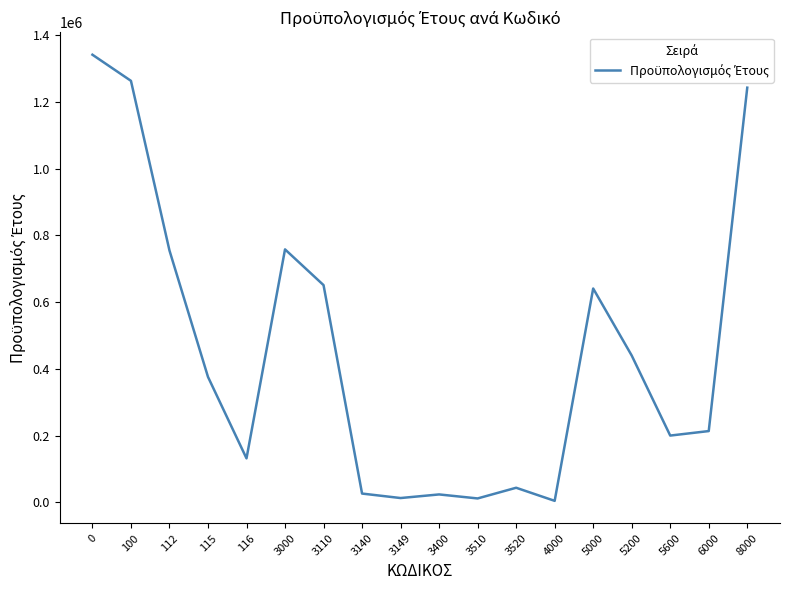

The value at 112 is 754550.0. True or false?

True